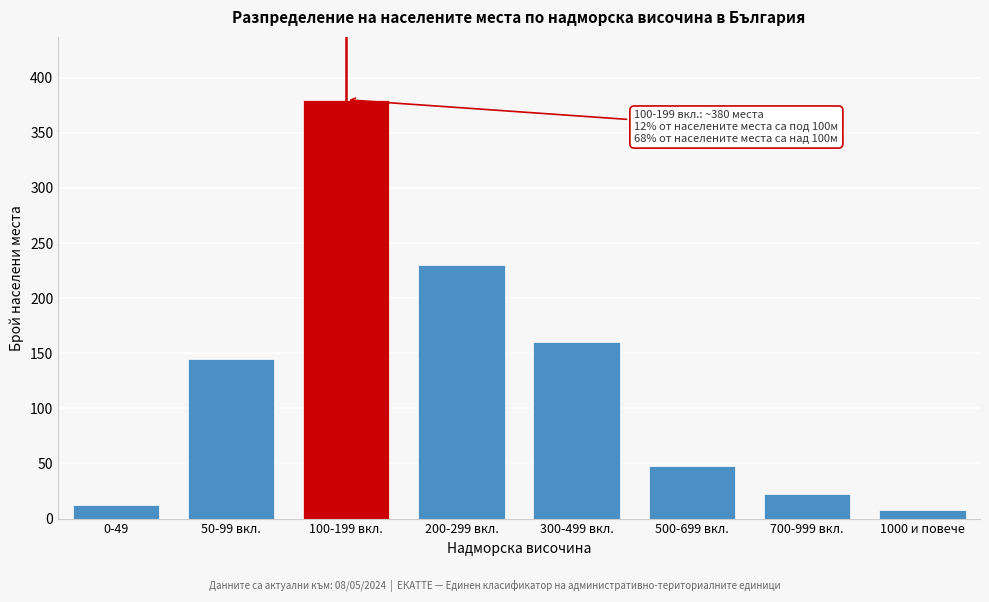

Reading left to right, transcribe all the data shown in this chart.

0-49=12	50-99 вкл.=145	100-199 вкл.=380	200-299 вкл.=230	300-499 вкл.=160	500-699 вкл.=48	700-999 вкл.=22	1000 и повече=8